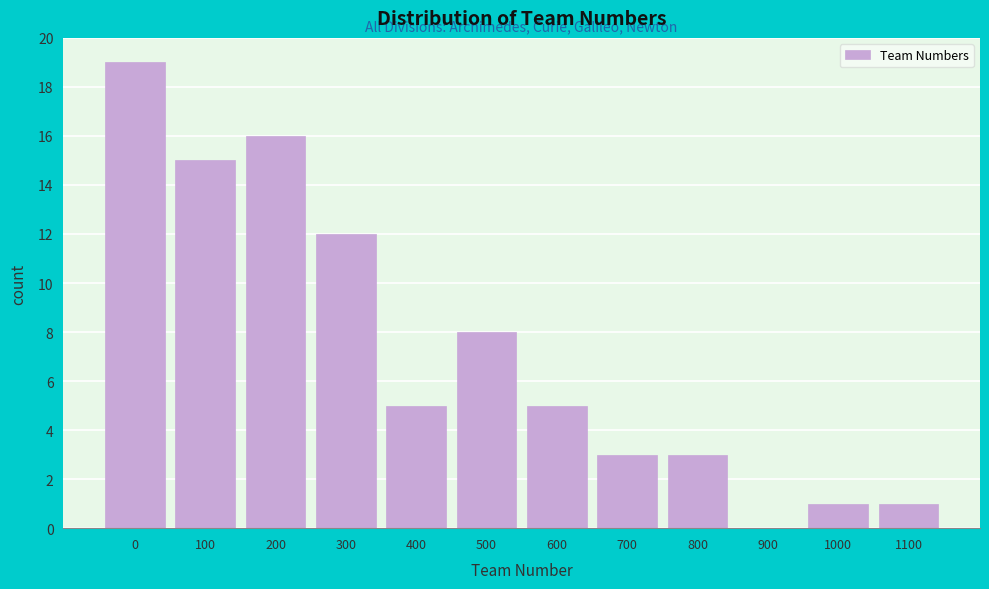

Reading left to right, what are all the values shown in this chart?

0=19	100=15	200=16	300=12	400=5	500=8	600=5	700=3	800=3	900=0	1000=1	1100=1